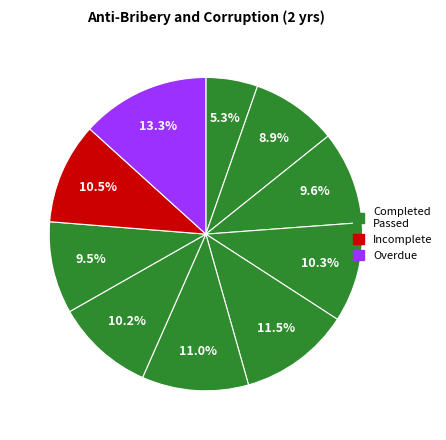

How many segments does this pie chart have?

10